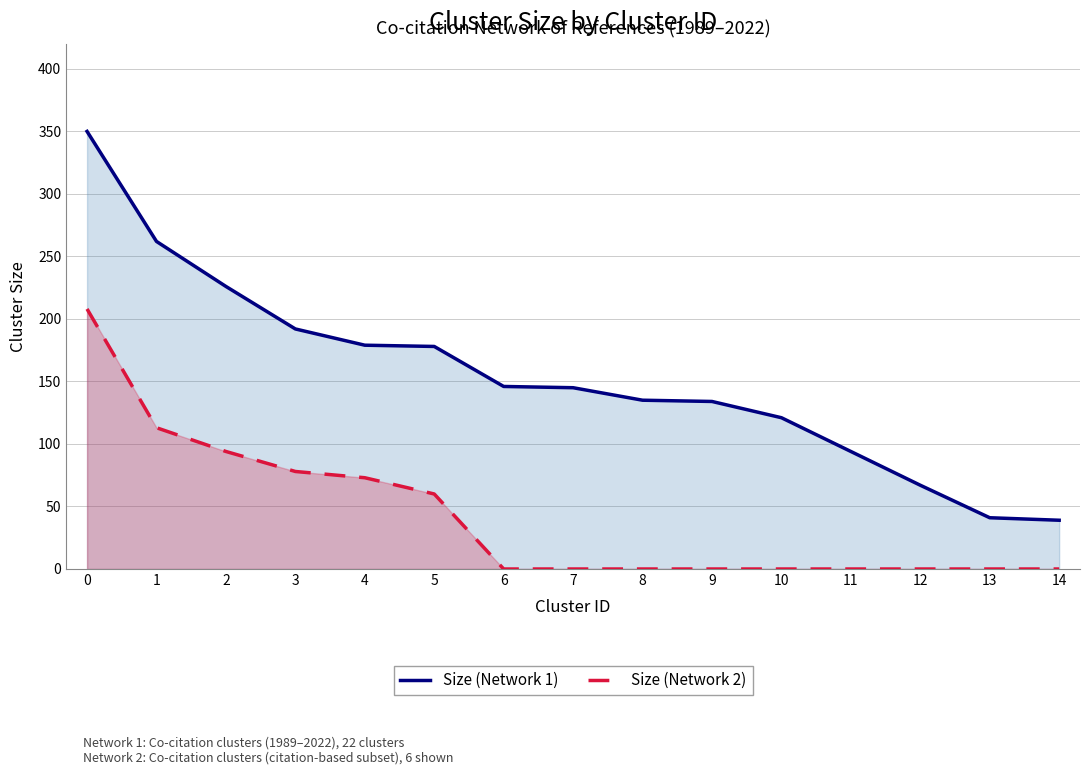

True or false: Size (Network 2) has more than 0 interior local peaks.

False